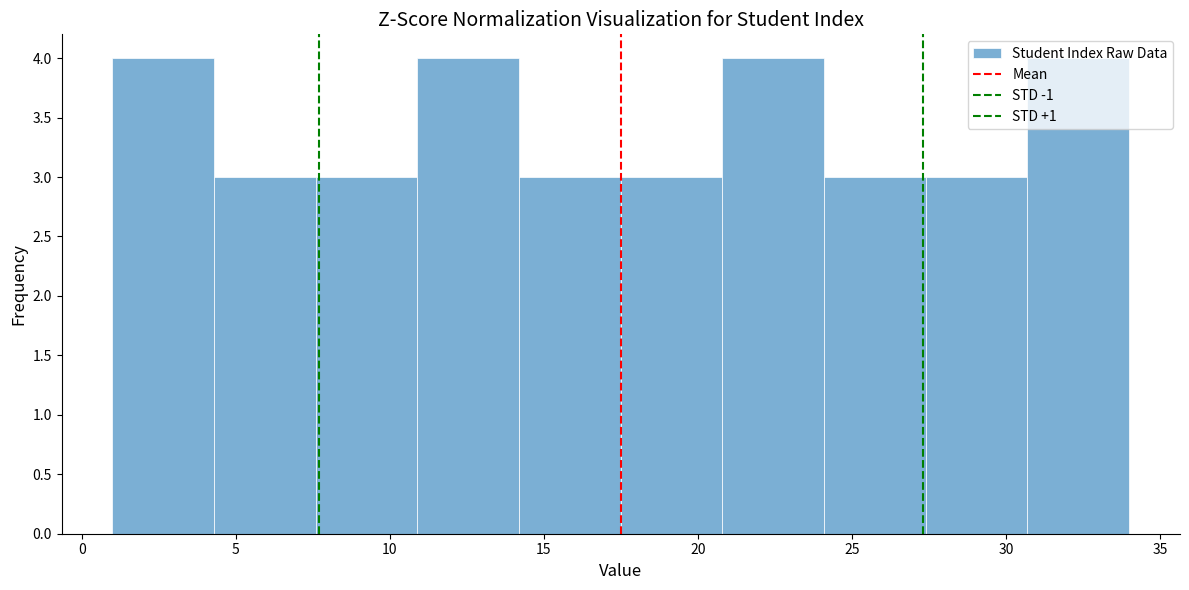

Reading left to right, list every bar in this chart as the range it spans on the x-axis followed by its height. Neither the bar edges nor the heights are printed on the chart, so give them approximately, as read against the axes.

1.0 to 4.3: 4
4.3 to 7.6: 3
7.6 to 10.9: 3
10.9 to 14.2: 4
14.2 to 17.5: 3
17.5 to 20.8: 3
20.8 to 24.1: 4
24.1 to 27.4: 3
27.4 to 30.7: 3
30.7 to 34.0: 4